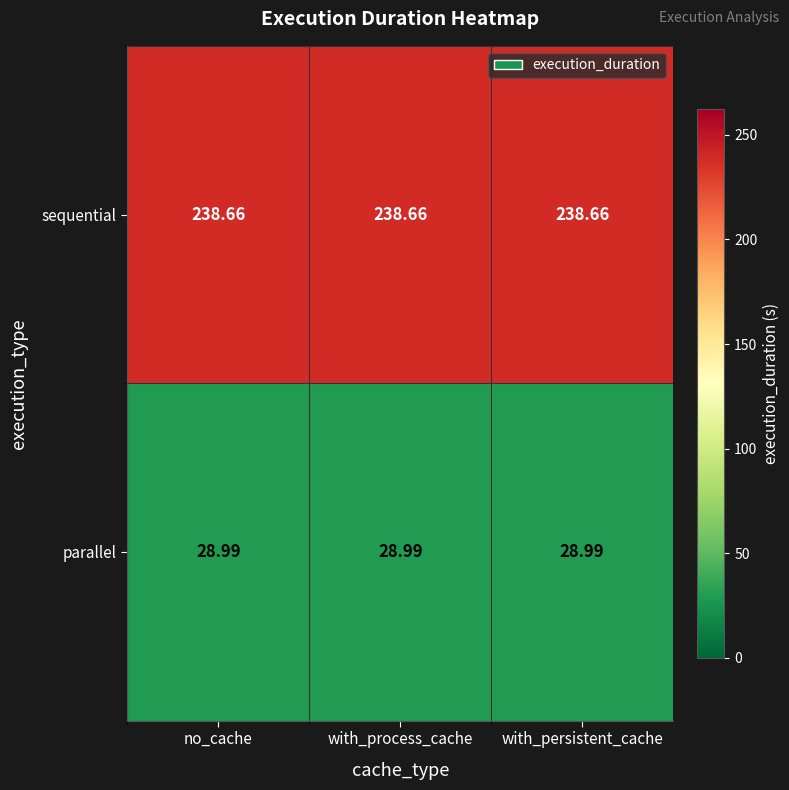

List the series in order of their overall mean, lowest first.

parallel, sequential